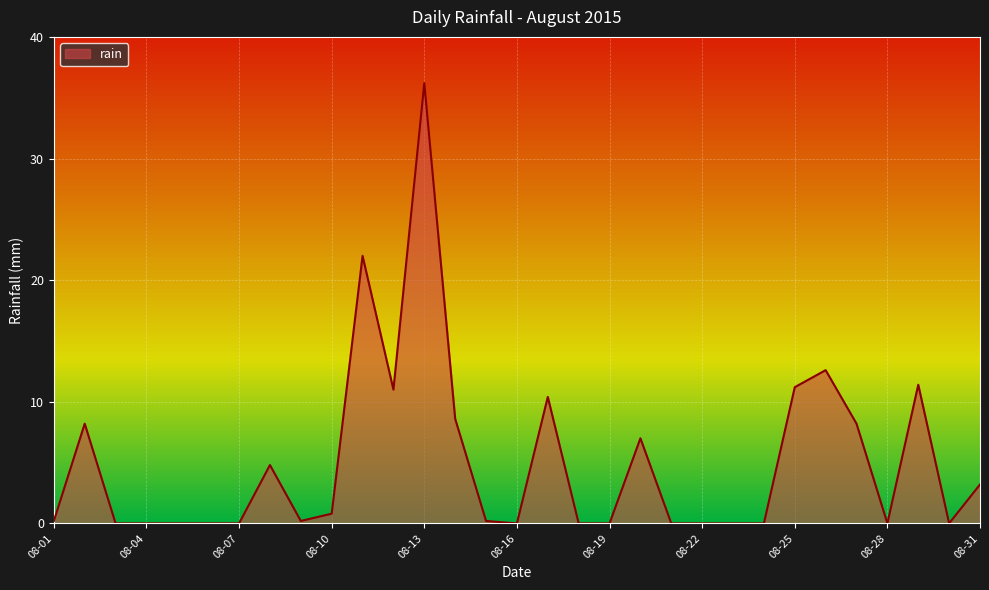

How many categories are shown in the chart?

31